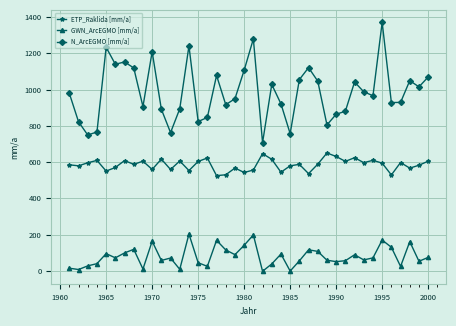

Which series has the largest range (max minus min)?

N_ArcEGMO [mm/a]